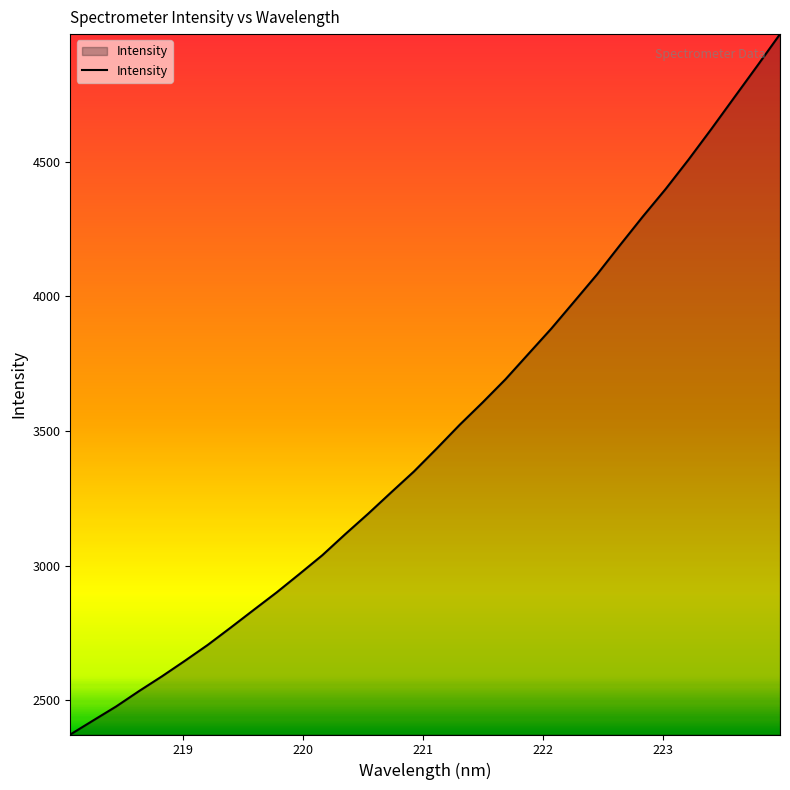

What is the minimum value shown in the chart?

2372.9